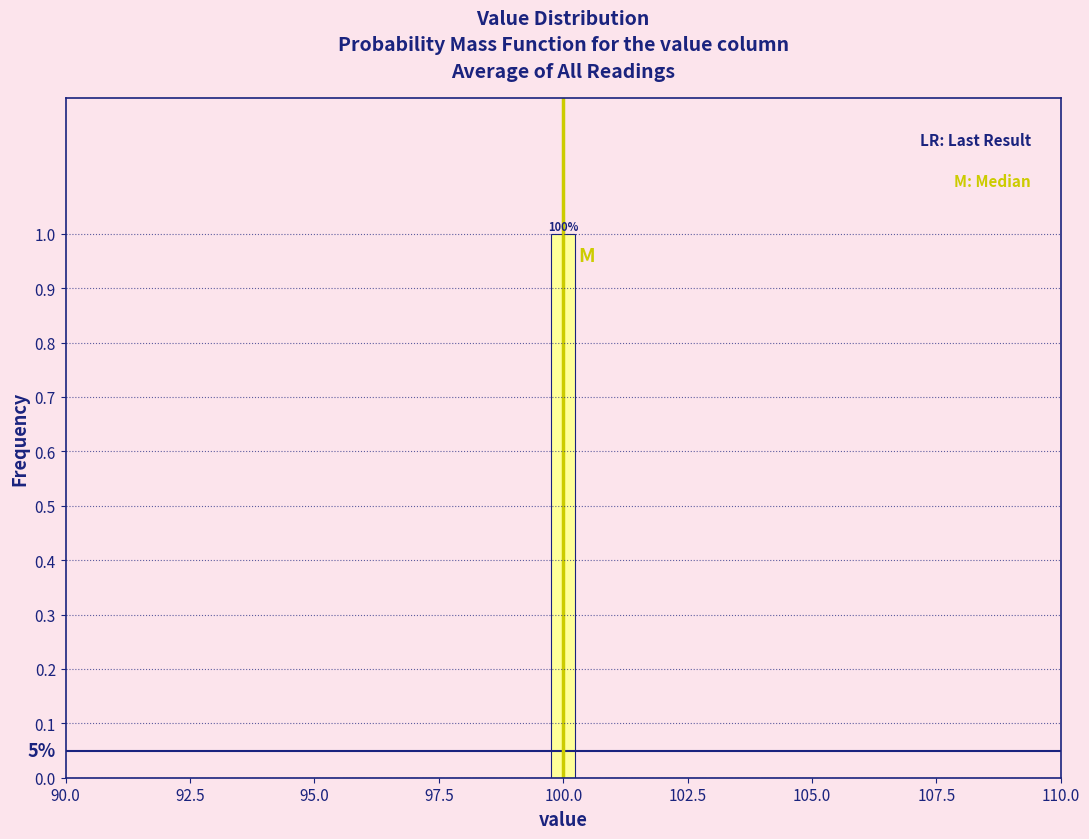

Read against the x-axis, roughly where is the centre of the tallest bar?

100.0